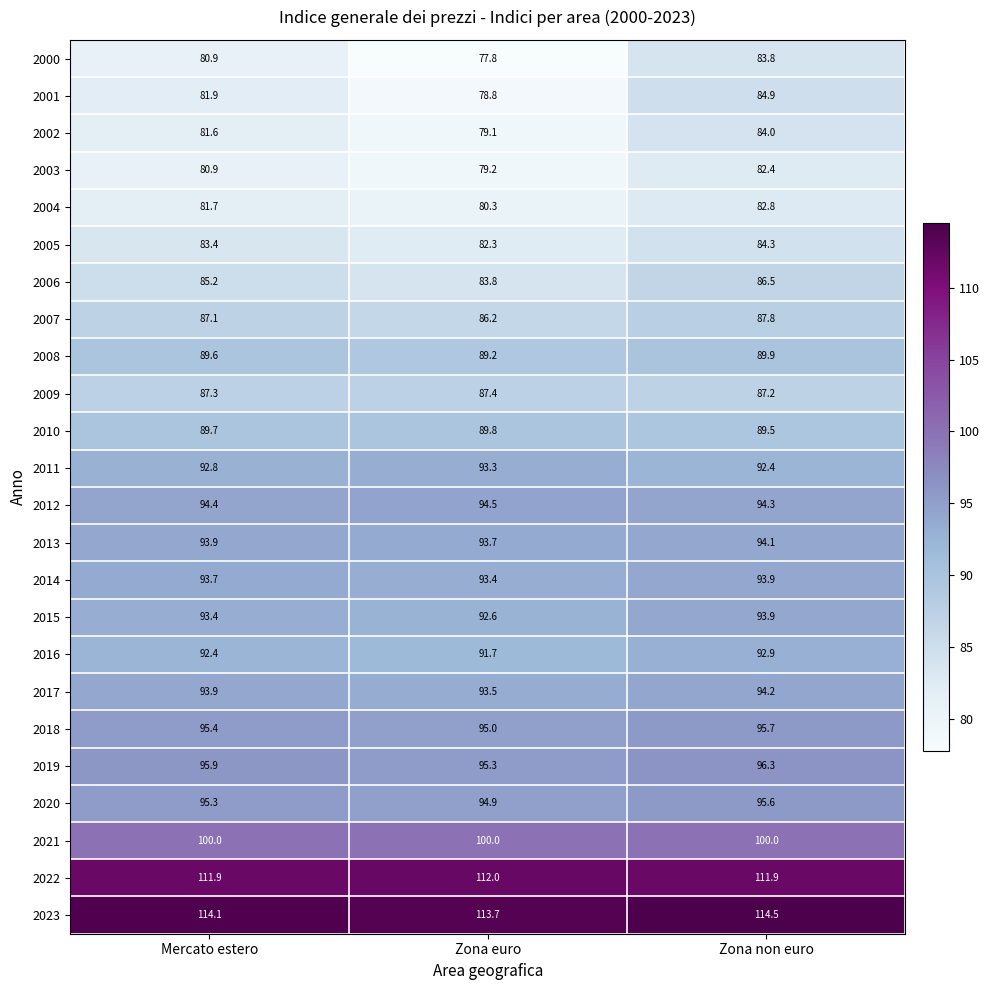

Rank the categories by 2007 value from lowest to highest.

Zona euro, Mercato estero, Zona non euro